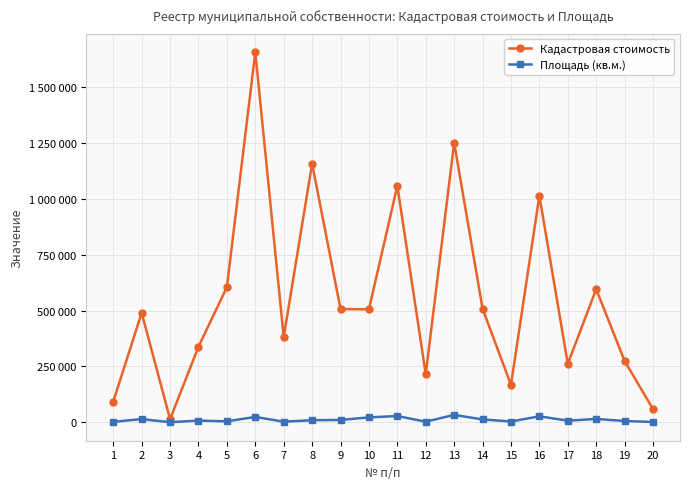

The Кадастровая стоимость series shows 255445.9 at 10. True or false?

False